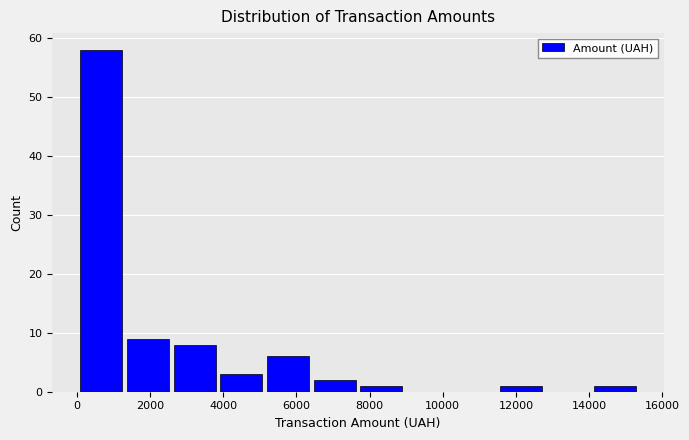

How tall is the bar that spans 1400 to 2600 on the x-axis? Neither the bar edges nor the heights are printed on the chart, so give them approximately, as read against the axes.

9